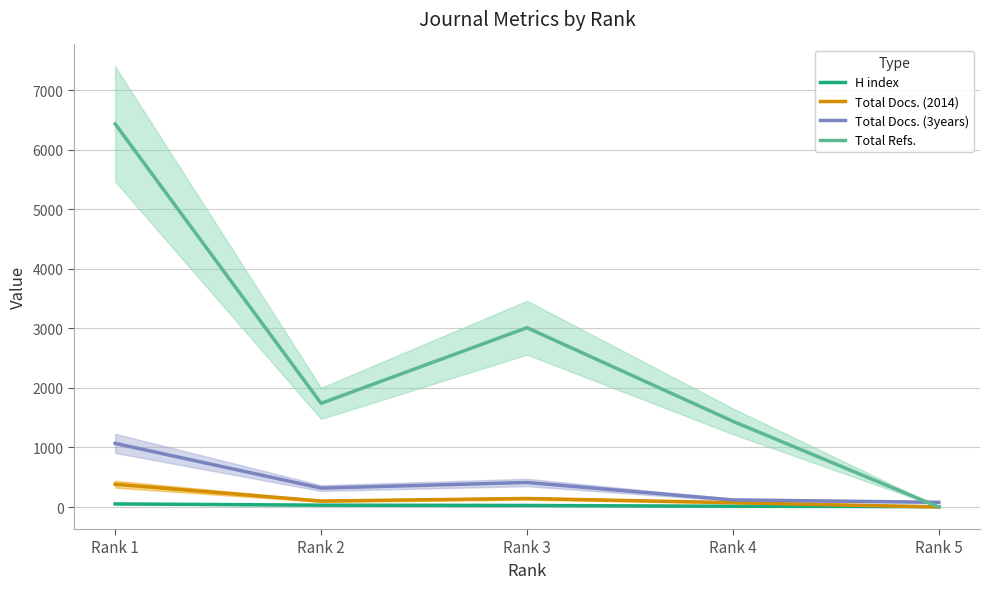

What is the maximum value for Total Docs. (2014)?

383